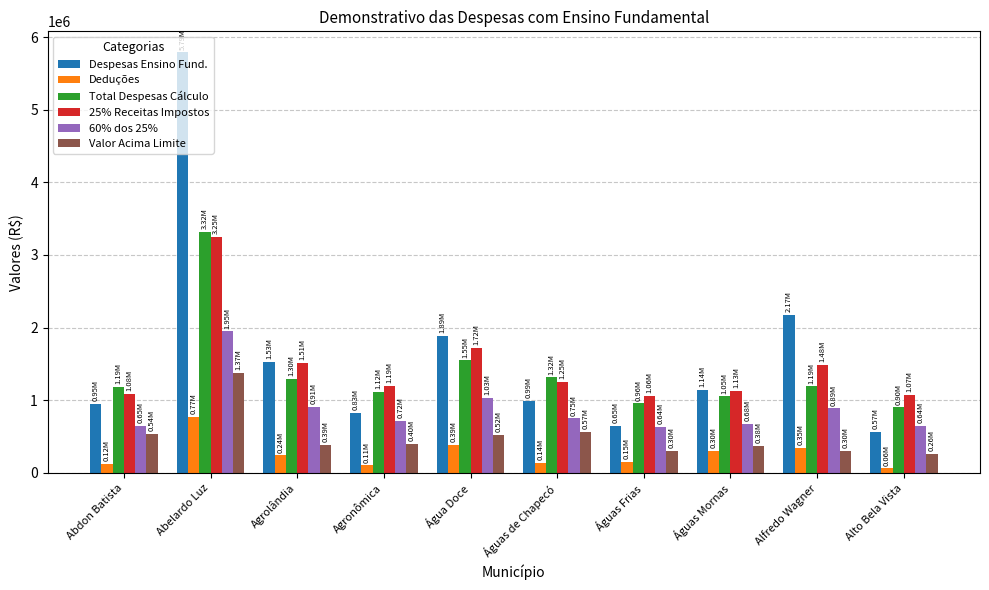

How many values in the Valor Acima Limite series are below 401605?

5